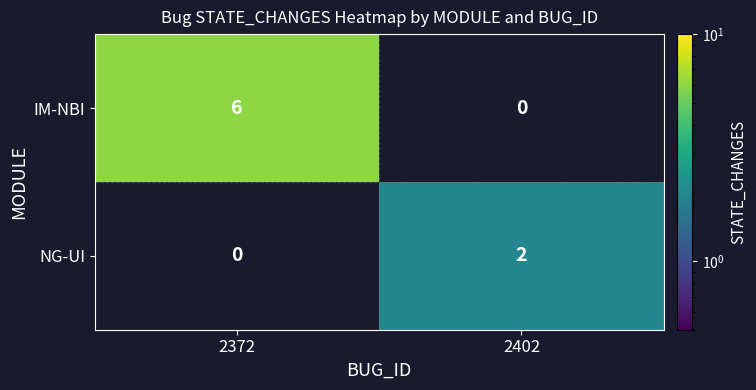

At which label is NG-UI closest to 1?

2372